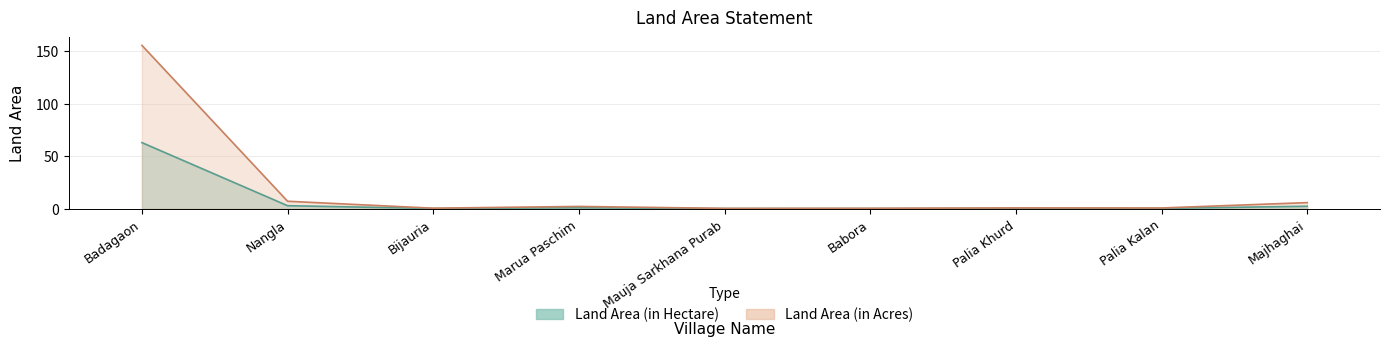

What is the highest value of the Land Area (in Hectare) series?

62.9